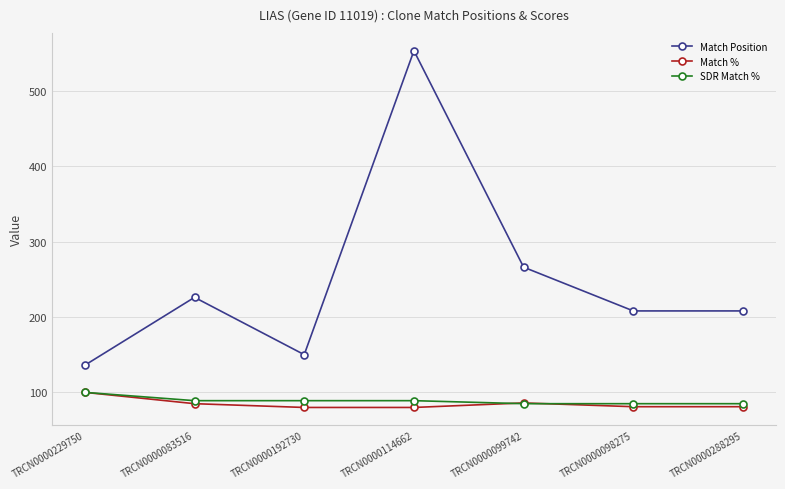

What is the approximate value of SDR Match % at TRCN0000114662?

89